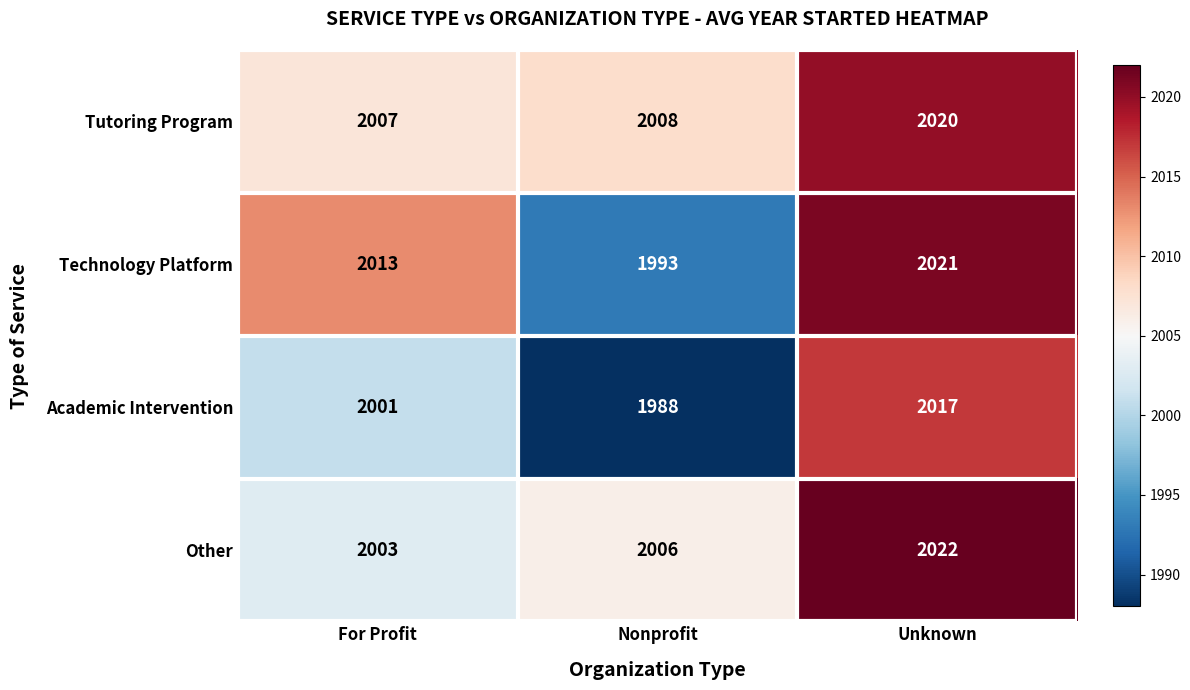

Reading right to left, extract all data points from this chart.

Tutoring Program: Unknown=2020	Nonprofit=2008	For Profit=2007
Technology Platform: Unknown=2021	Nonprofit=1993	For Profit=2013
Academic Intervention: Unknown=2017	Nonprofit=1988	For Profit=2001
Other: Unknown=2022	Nonprofit=2006	For Profit=2003